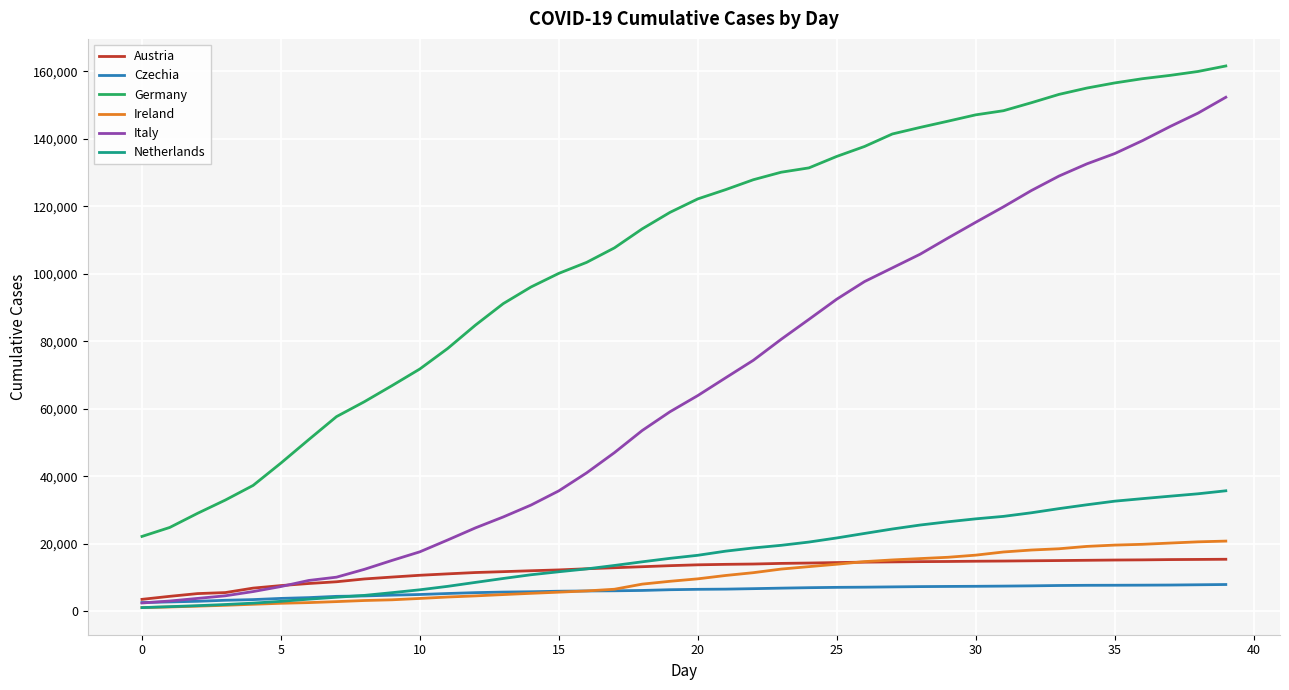

True or false: Netherlands and Germany intersect in this chart.

False